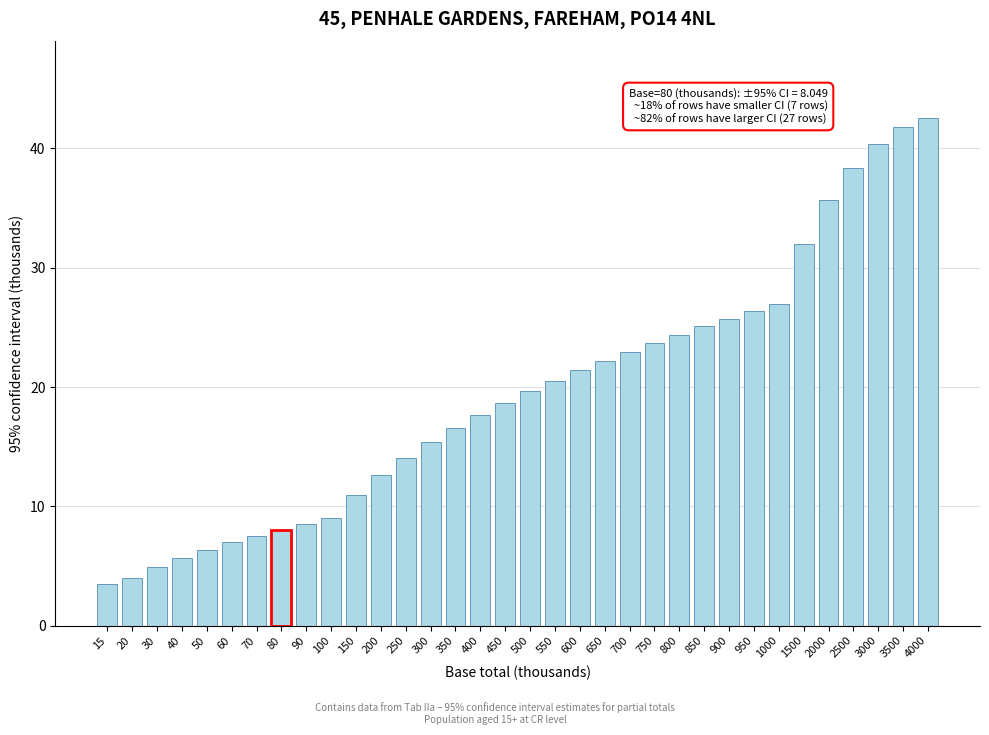

What is the sum of the values at 950 and 40?

32.1